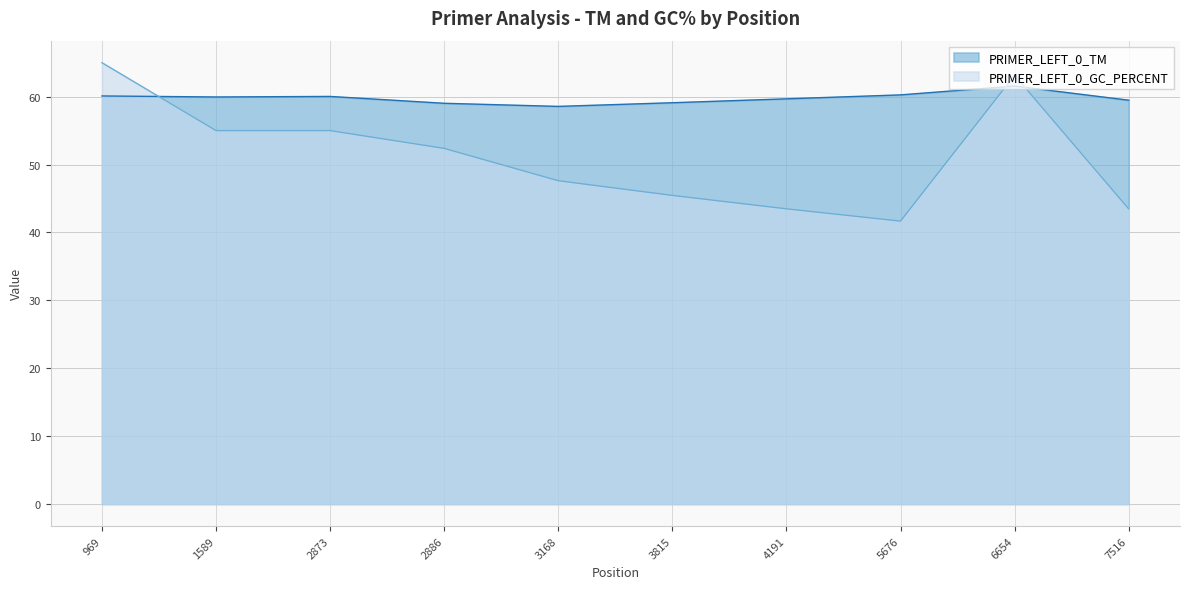

At 2873, list the series in order from smallest to largest.

PRIMER_LEFT_0_GC_PERCENT, PRIMER_LEFT_0_TM